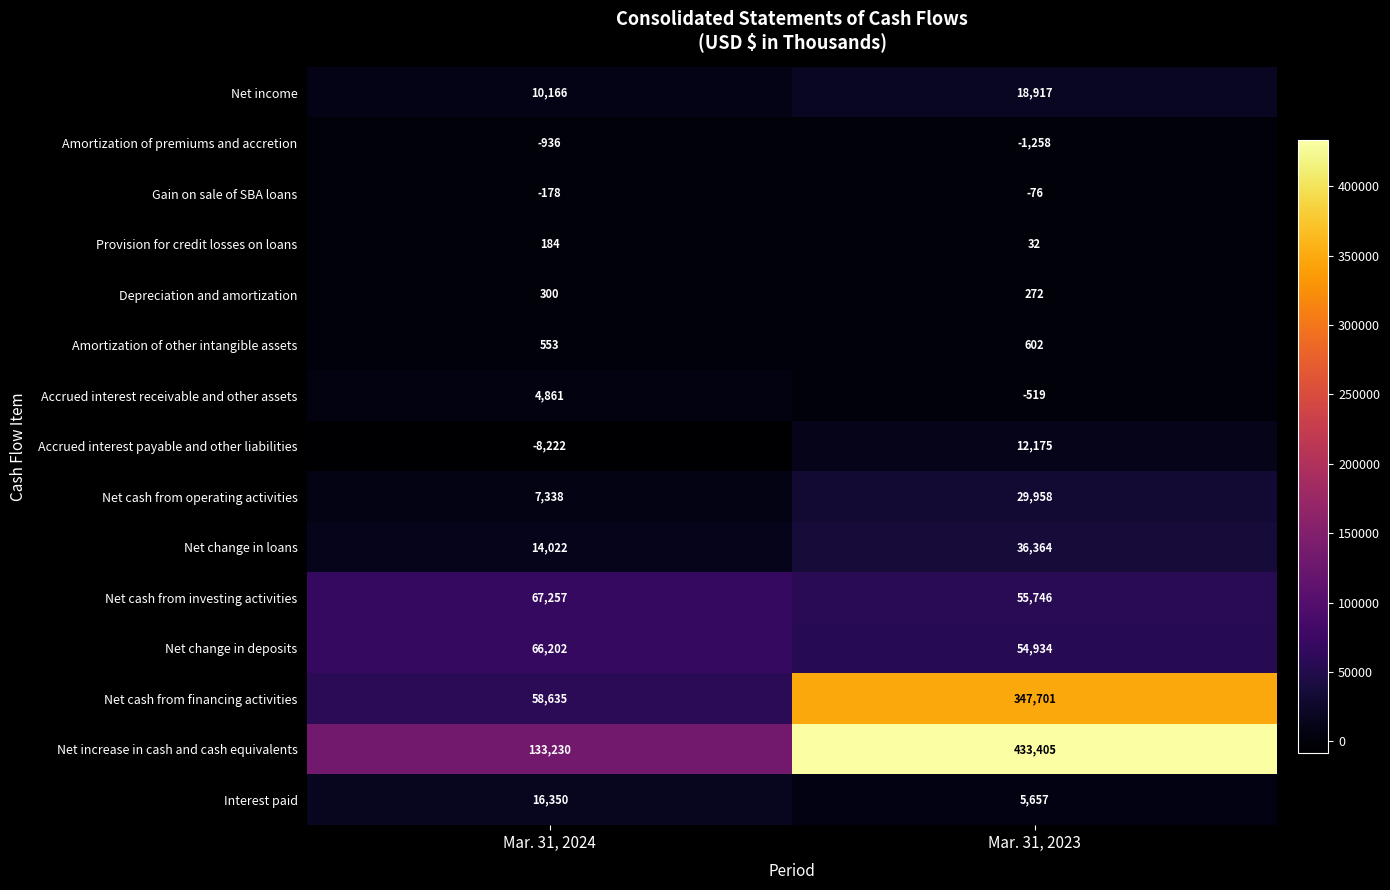

The Amortization of premiums and accretion series shows -1258 at Mar. 31, 2023. True or false?

True